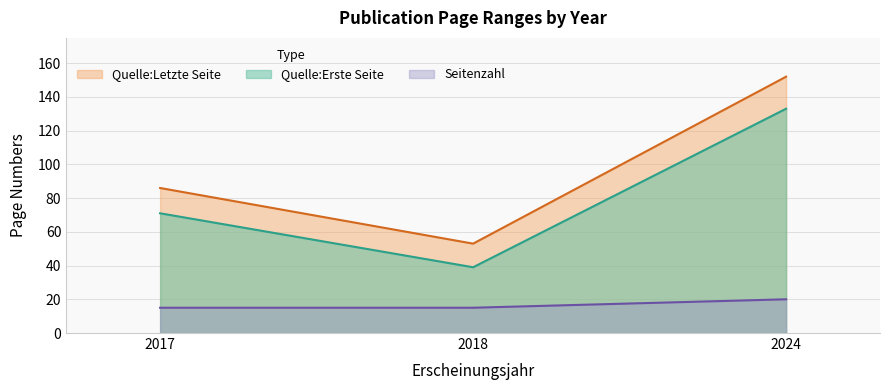

What is the difference between the maximum and minimum values in the Quelle:Letzte Seite series?

99